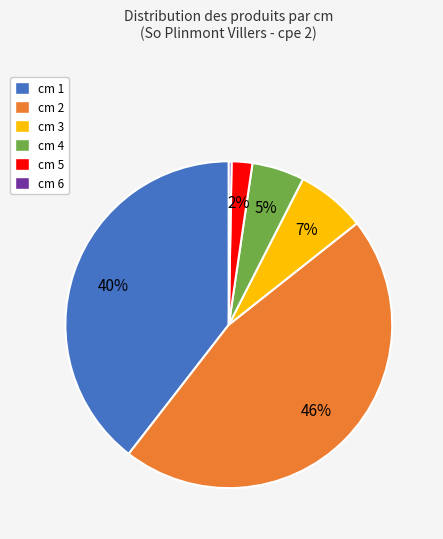

Is there any slice that represents more than half of the pie?

No